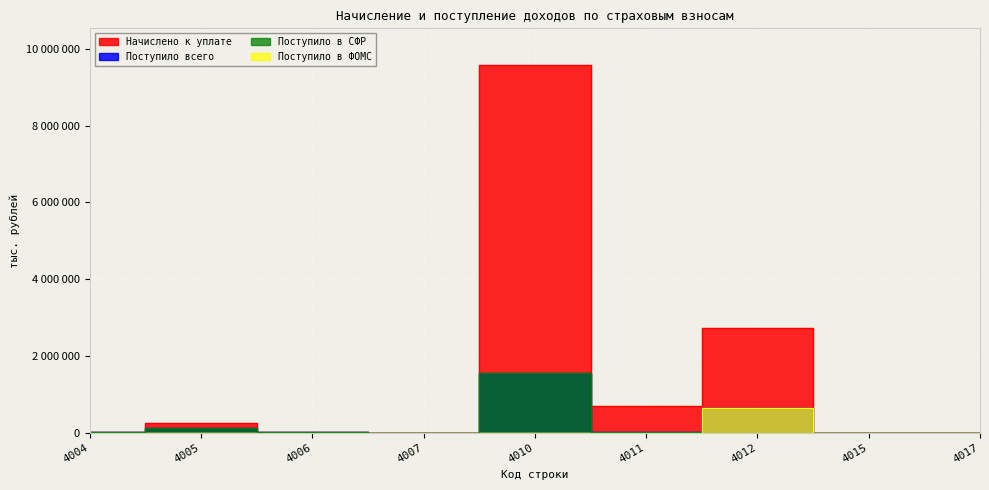

What is the average value of the Начислено к уплате series?

1475571